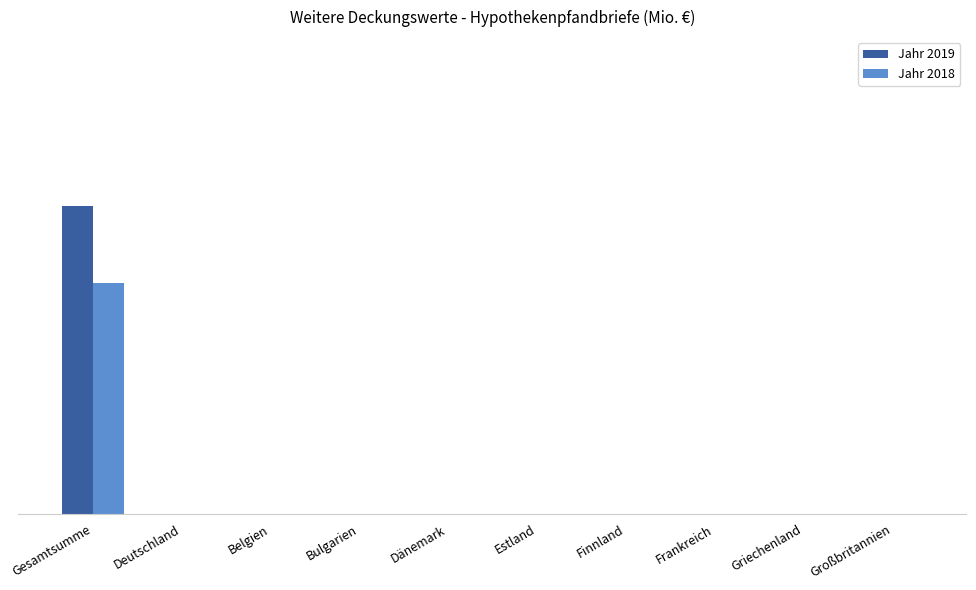

Is it true that Jahr 2019 equals -11 at Belgien?

False